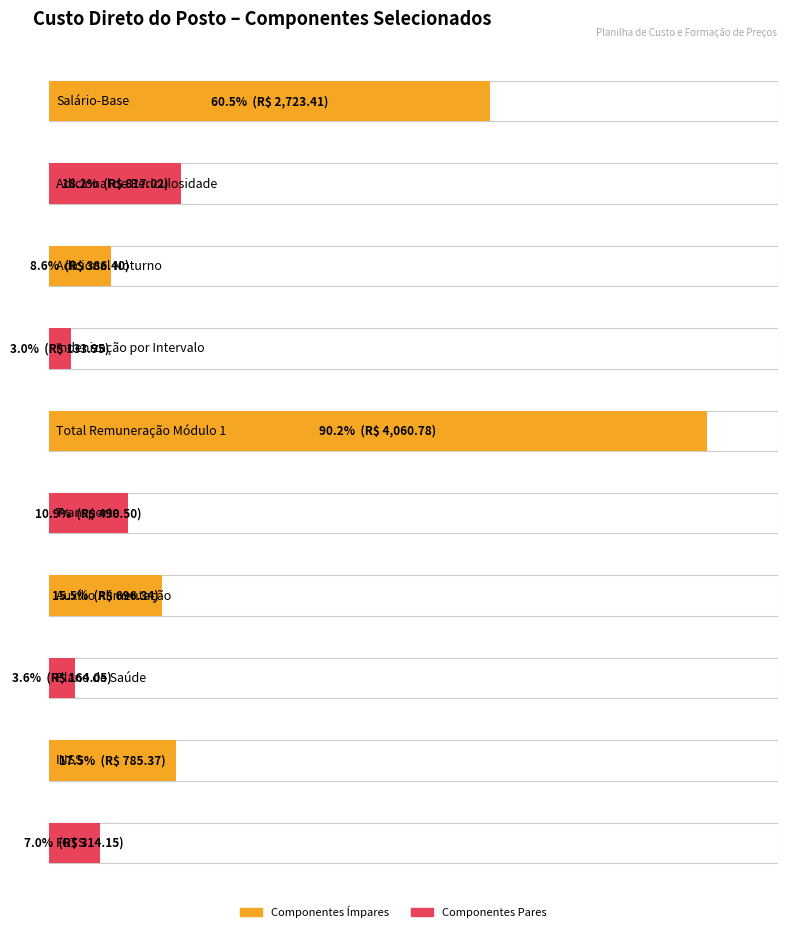

At which label is the value closest to 2097?

Salário-Base